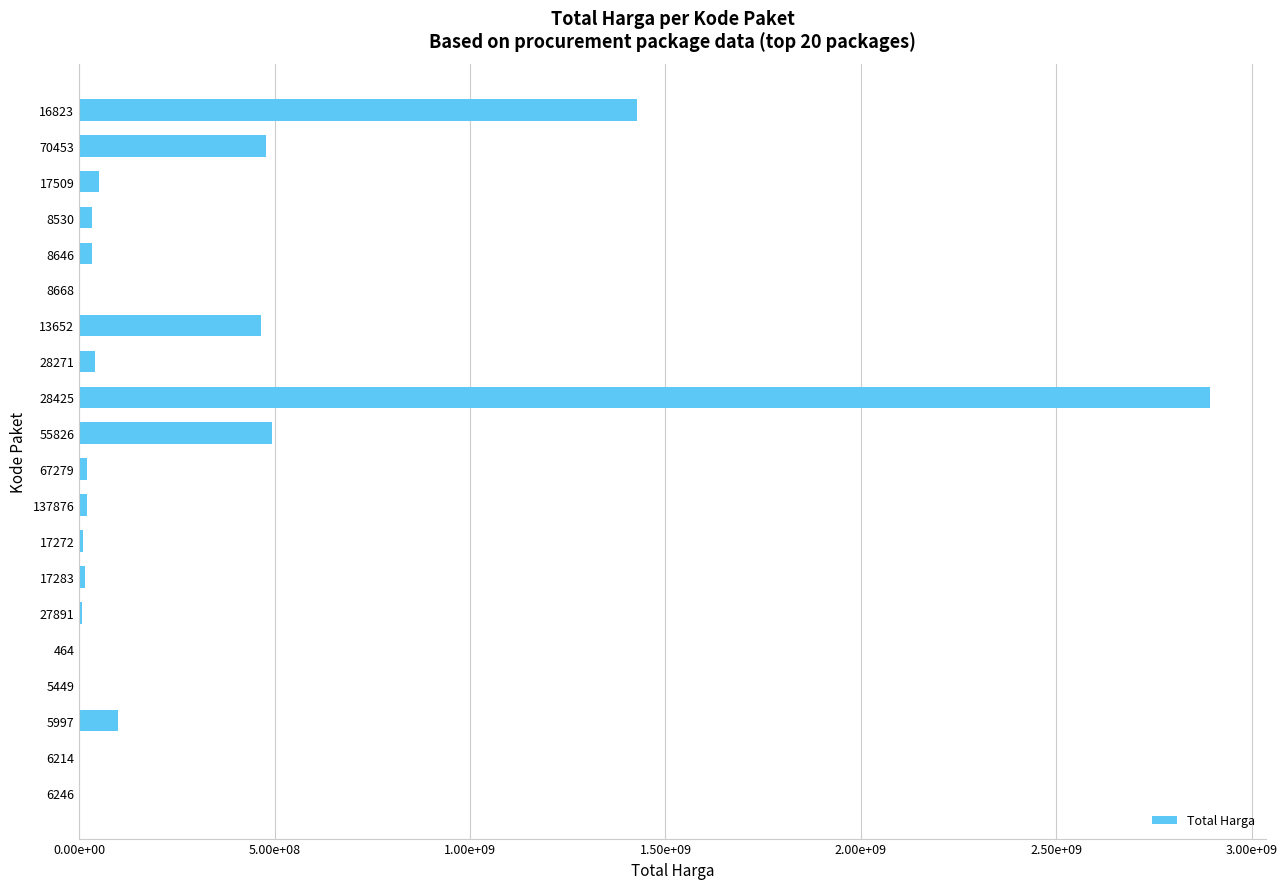

What is the smallest value displayed?

78000